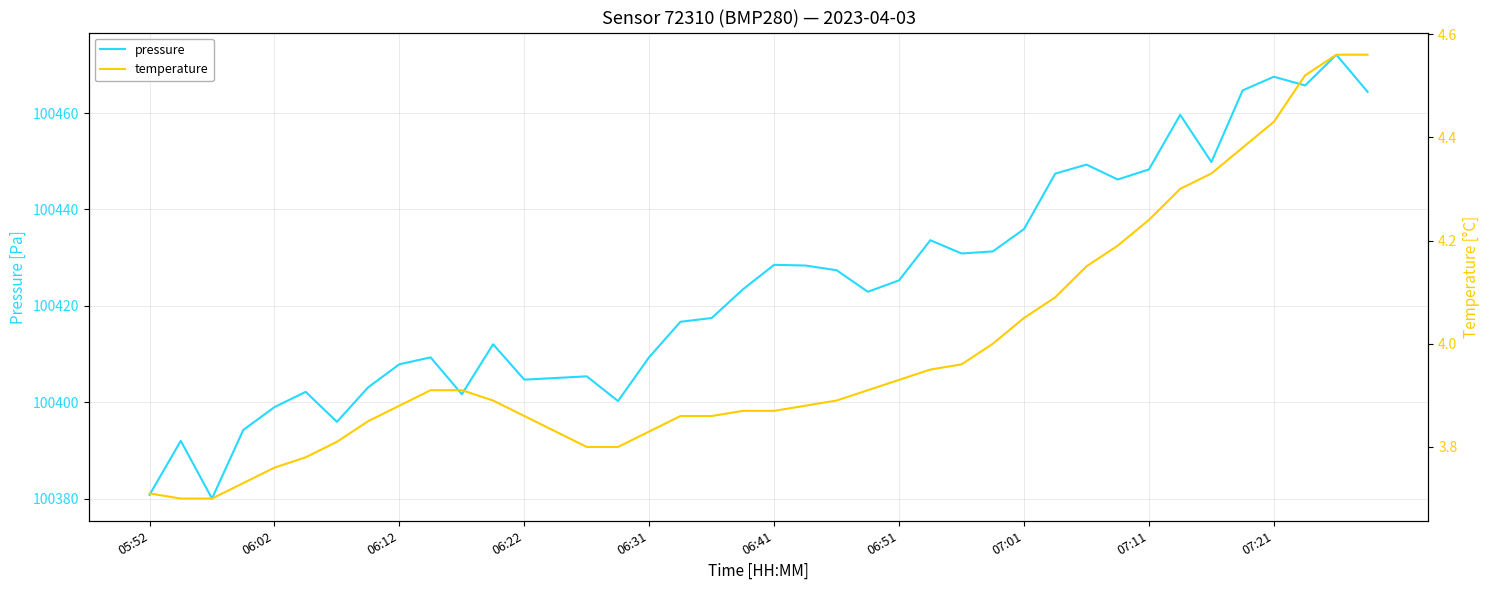

What are all the series names shown in the legend?

pressure, temperature